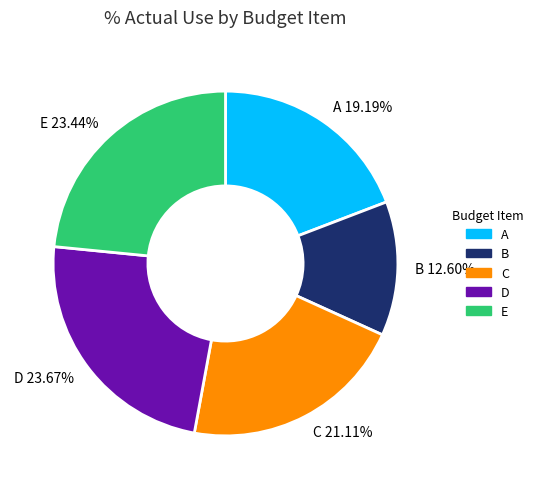

How many slices are in this pie chart?

5